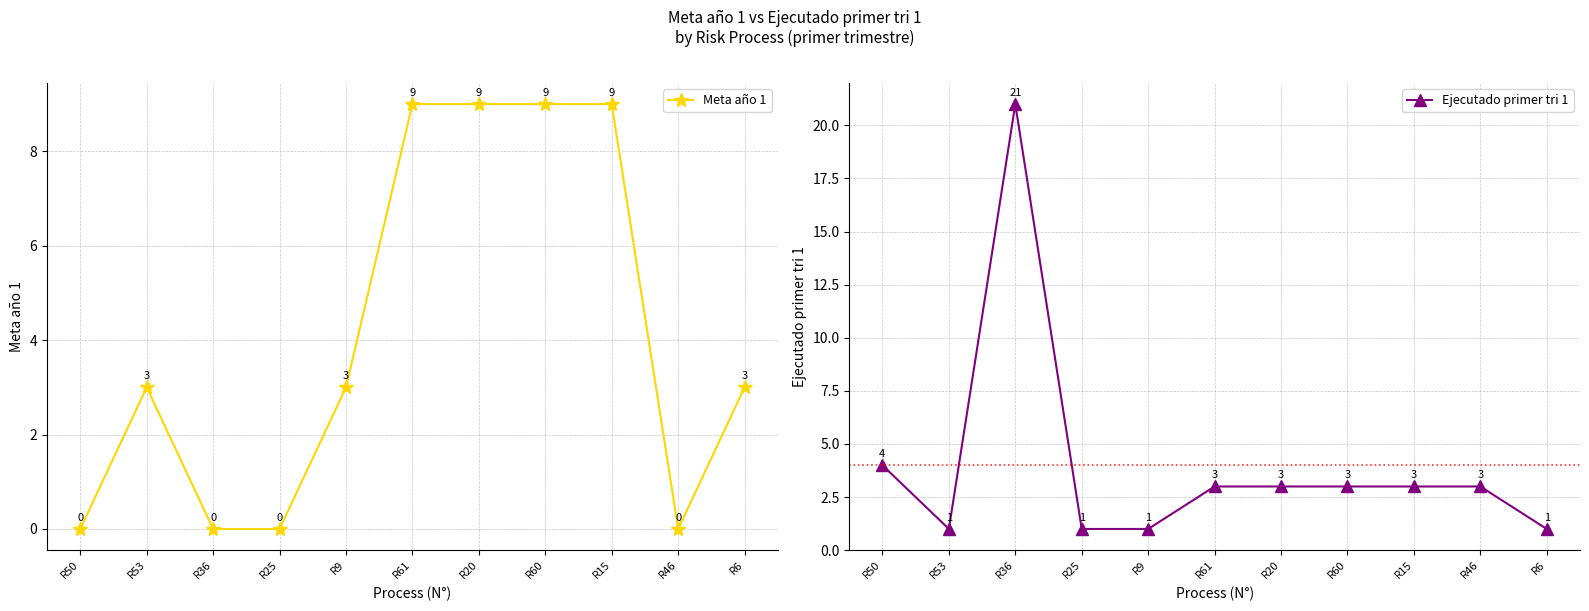

The Meta año 1 series shows 3 at R9. True or false?

True